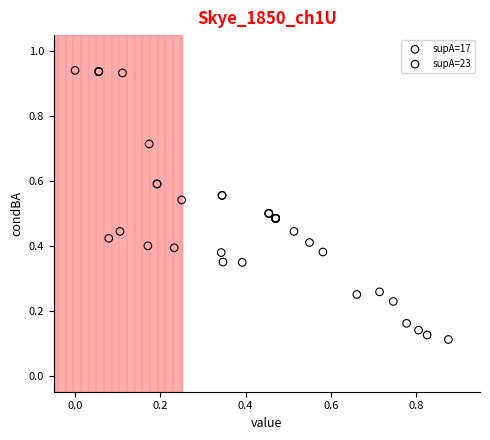

Which series has the largest Y range (max minus min)?

supA=17